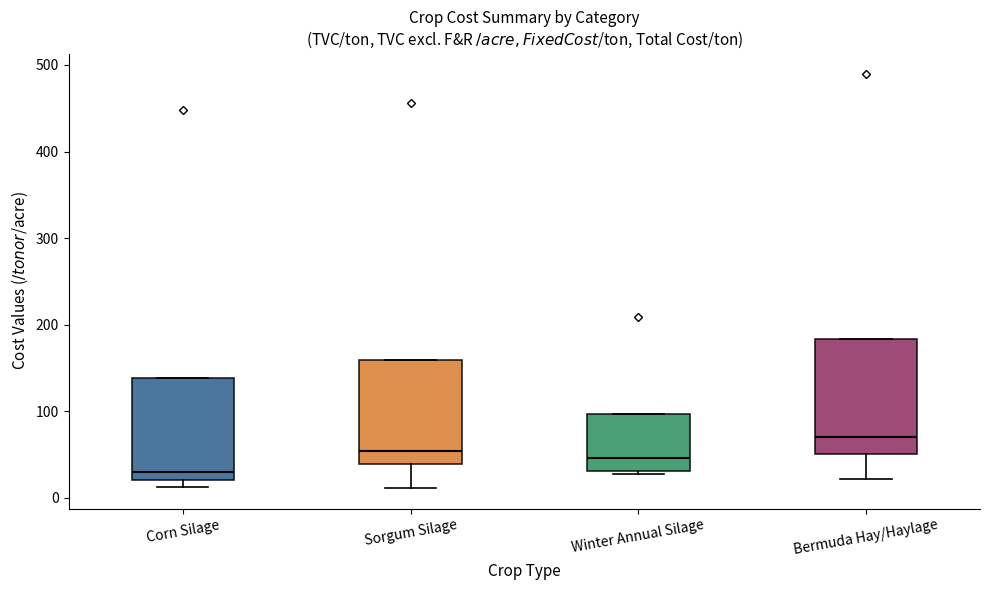

Where does the lower whisker of the box for Bermuda Hay/Haylage end on the y-axis? The values are not printed on the chart, so give them approximately, as read against the axis.

20